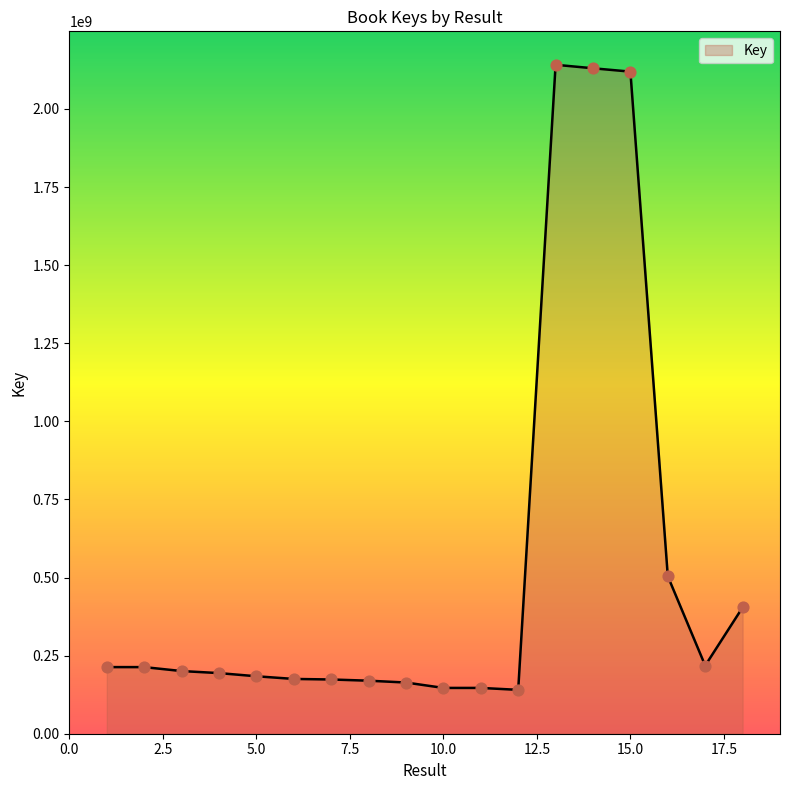

What is the greatest value displayed?

2141443775